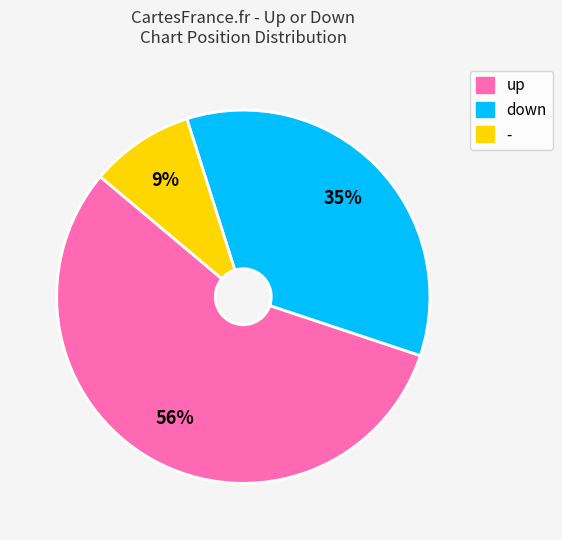

Is there a majority slice in this chart?

Yes